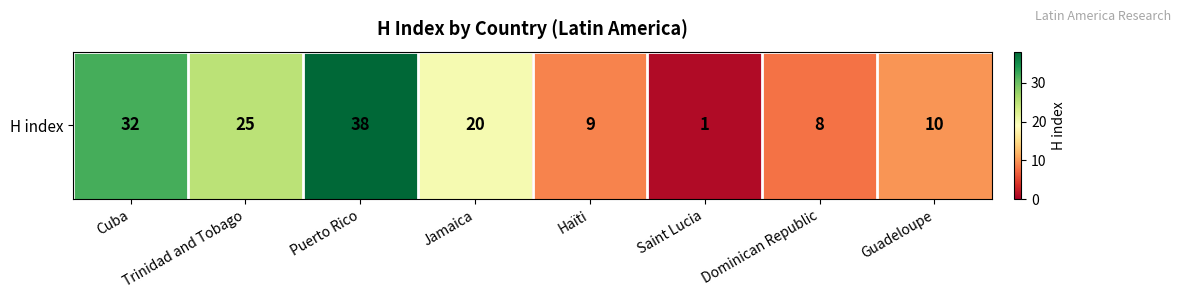

What is the change in value from Haïti to Saint Lucia?

-8